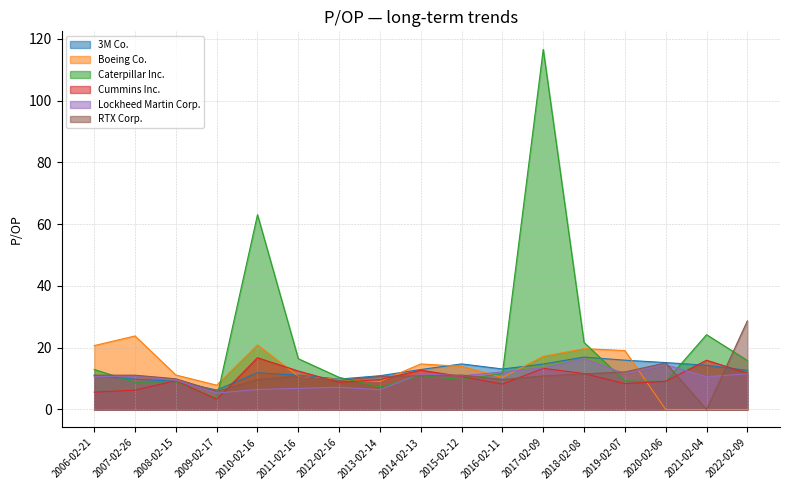

Reading left to right, extract all data points from this chart.

3M Co.: 11.0	9.8	9.1	6.3	11.9	11.1	9.8	10.9	12.9	14.8	13.1	14.7	17.0	16.0	15.2	14.3	12.7
Boeing Co.: 20.7	23.8	11.2	7.9	20.9	10.8	9.7	9.1	14.8	14.0	10.4	17.2	19.7	19.1	0.0	0.0	0.0
Caterpillar Inc.: 12.9	8.8	9.0	3.6	63.1	16.4	10.4	7.3	10.9	9.7	11.7	116.6	21.7	9.2	9.1	24.2	15.9
Cummins Inc.: 5.6	6.3	9.3	3.3	16.8	12.5	8.8	9.7	12.7	10.7	8.2	13.3	11.6	8.4	9.1	15.9	11.8
Lockheed Martin Corp.: 10.7	10.8	9.5	5.3	6.5	6.8	7.2	6.4	11.6	10.9	12.2	13.5	16.5	11.6	14.5	10.6	11.6
RTX Corp.: 11.1	11.1	9.9	5.9	9.7	10.9	9.4	10.7	10.9	11.2	9.7	10.9	11.5	12.2	15.1	0.0	28.7